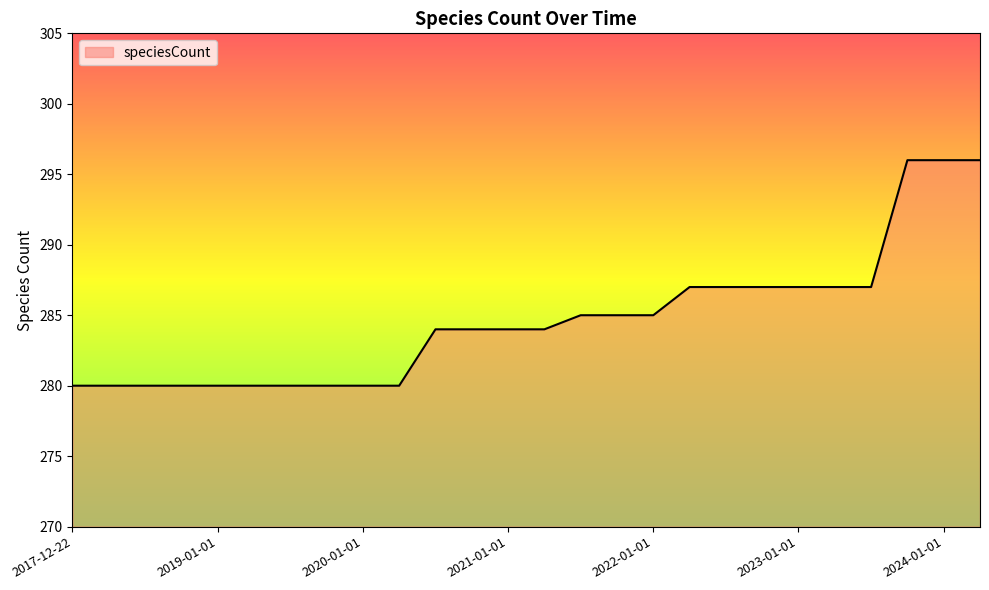

What is the maximum value shown in the chart?

296